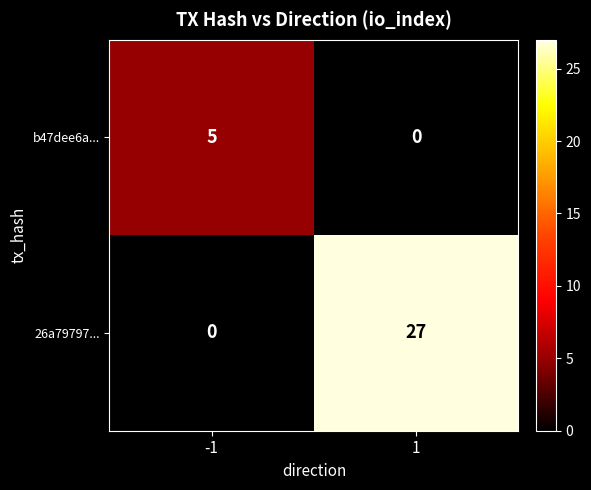

Count the number of data series in this chart.

2